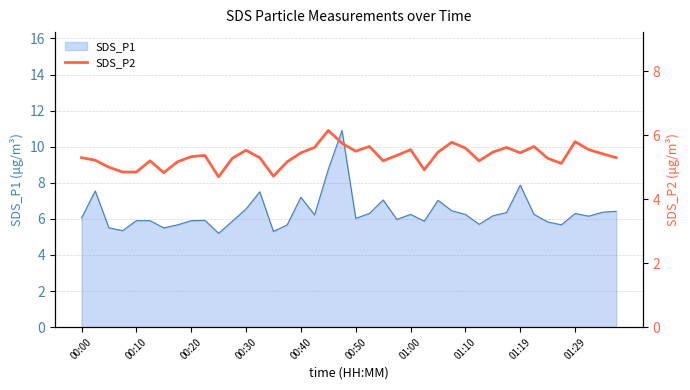

The SDS_P1 series shows 6.0 at 00:00. True or false?

True